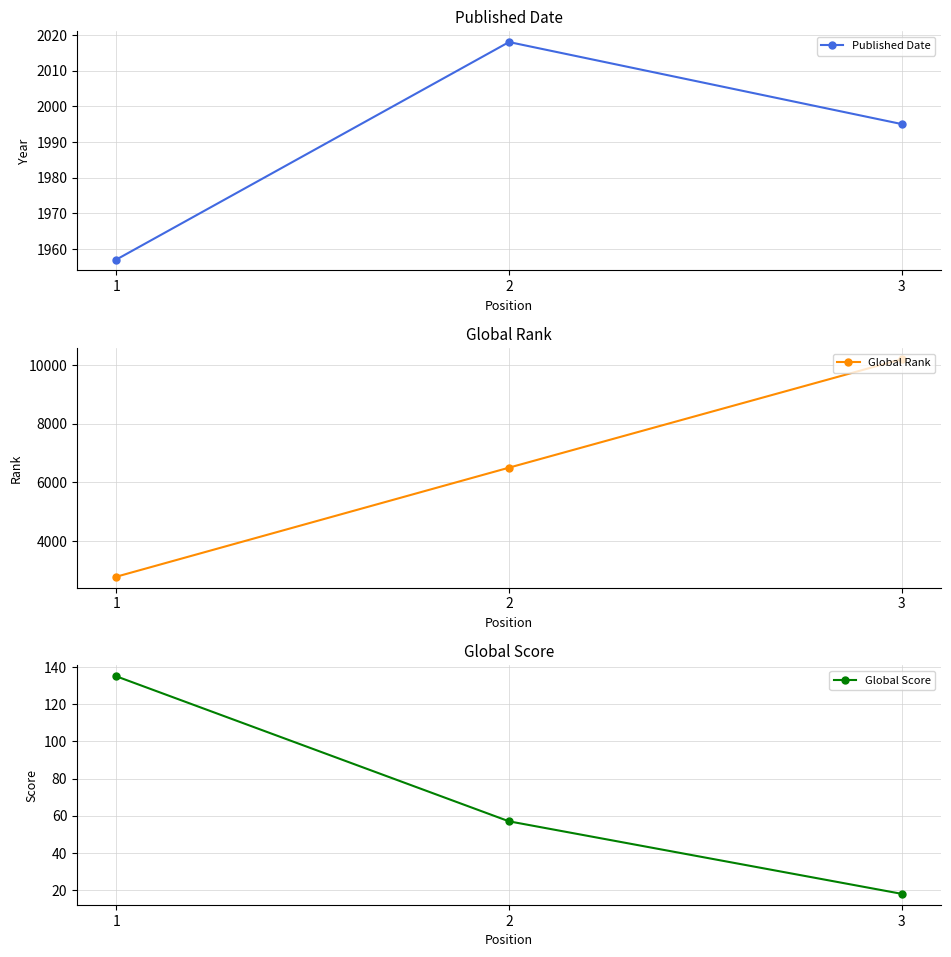

What is the lowest value of the Global Score series?

18